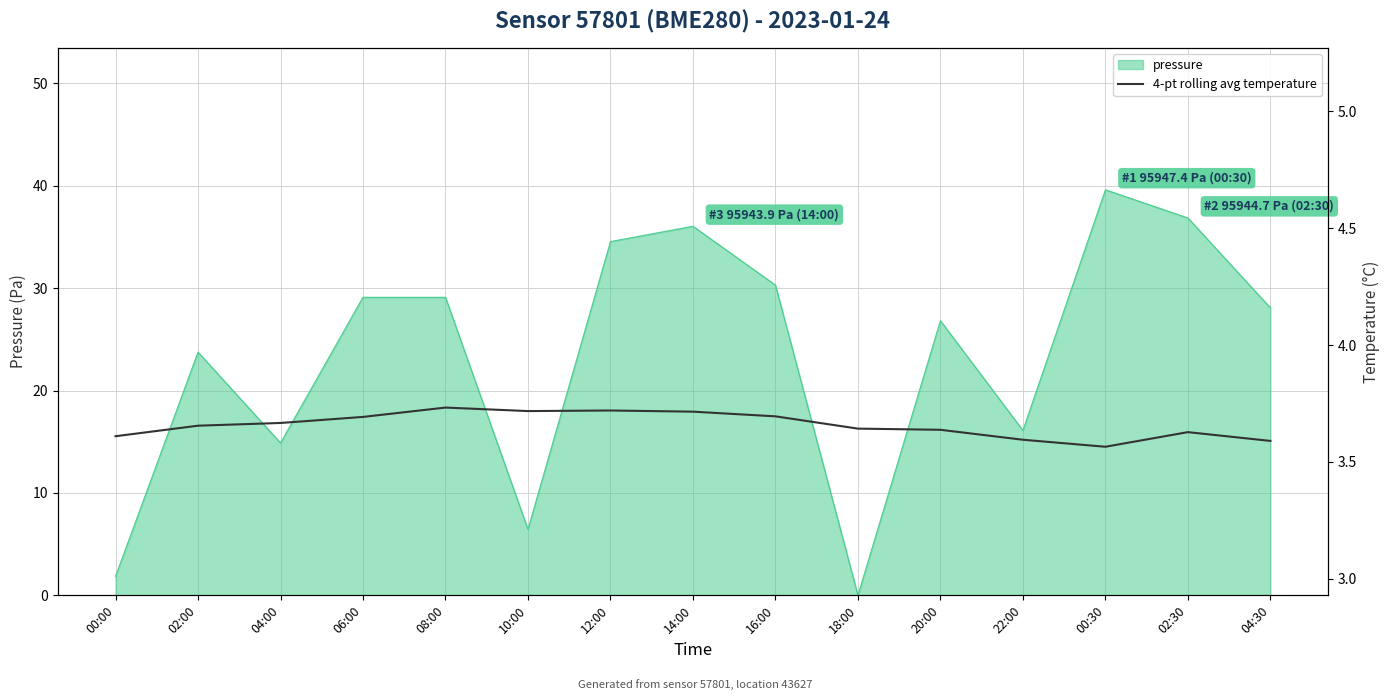

What is the difference between the values at 00:30 and 14:00?

0.1